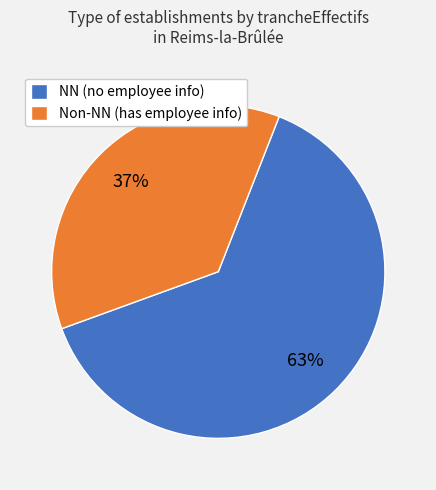

Which category accounts for the majority?

NN (no employee info)